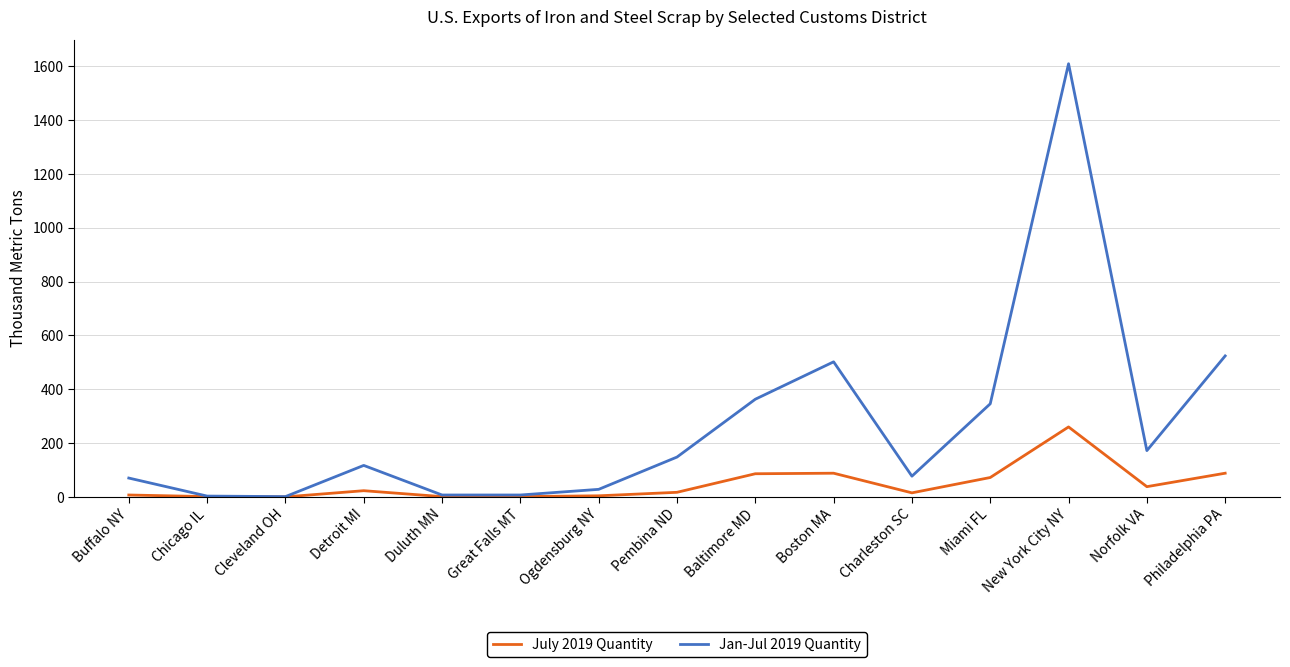

What is the difference between the highest and lowest values at Baltimore MD?

277